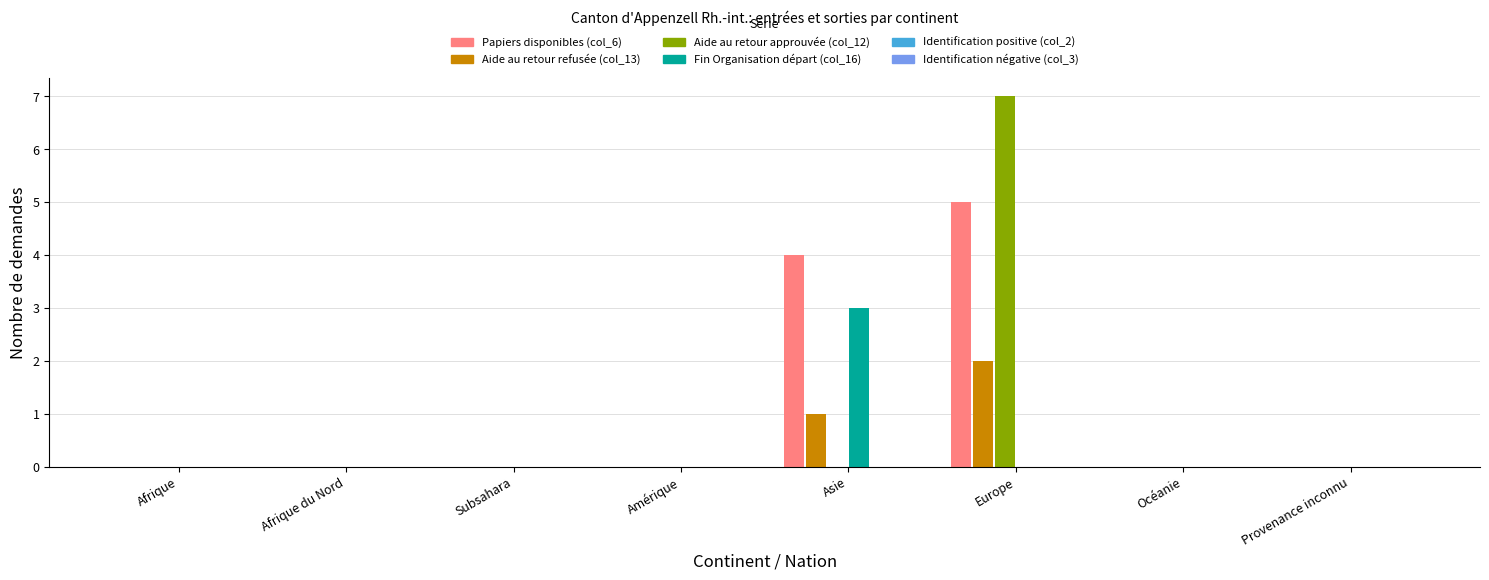

At which category does the chart reach its peak across all series?

Europe